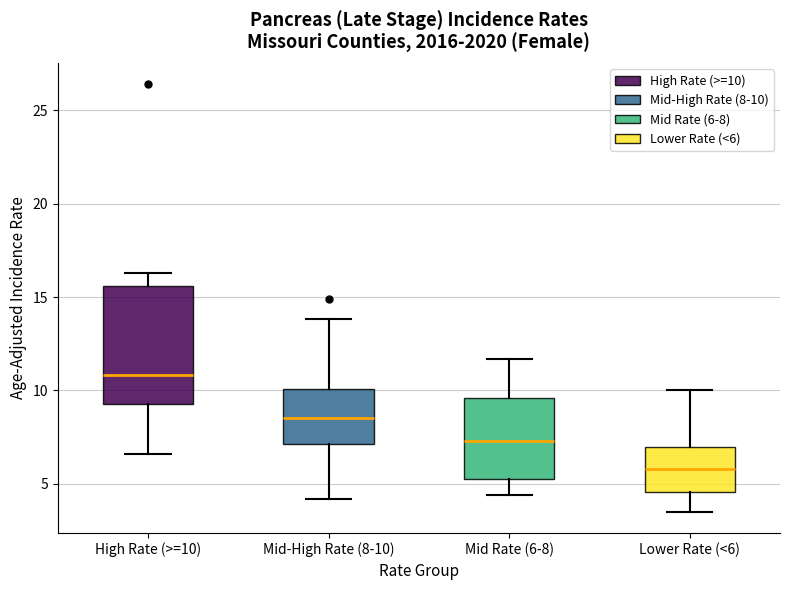

Which box has the lowest median line?

Lower Rate (<6)